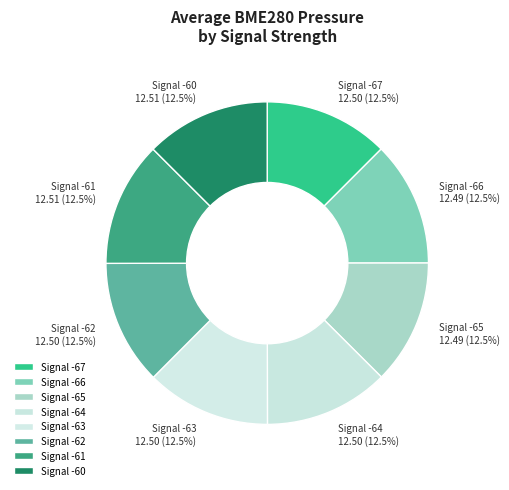

How many slices are in this pie chart?

8